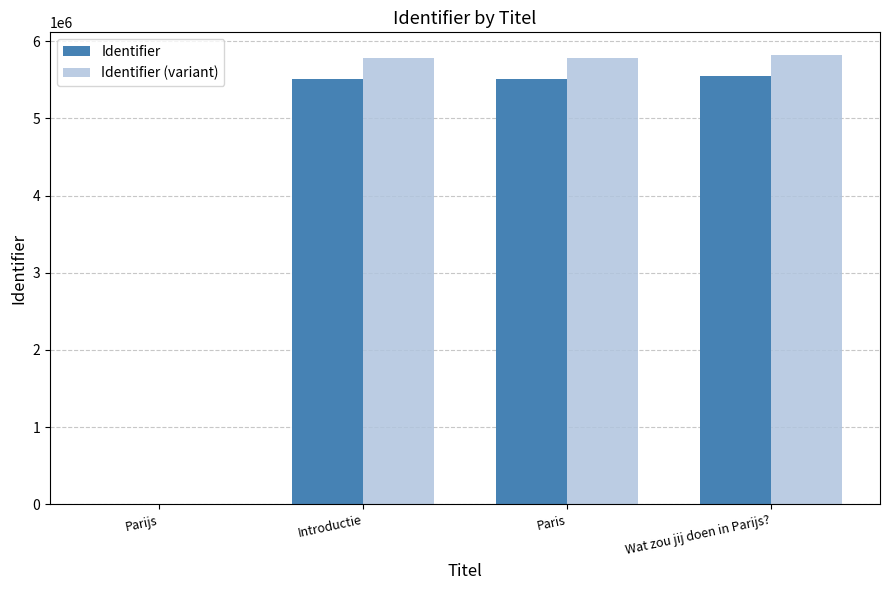

Is the value of Identifier at Wat zou jij doen in Parijs? greater than the value of Identifier (variant) at Introductie?

No